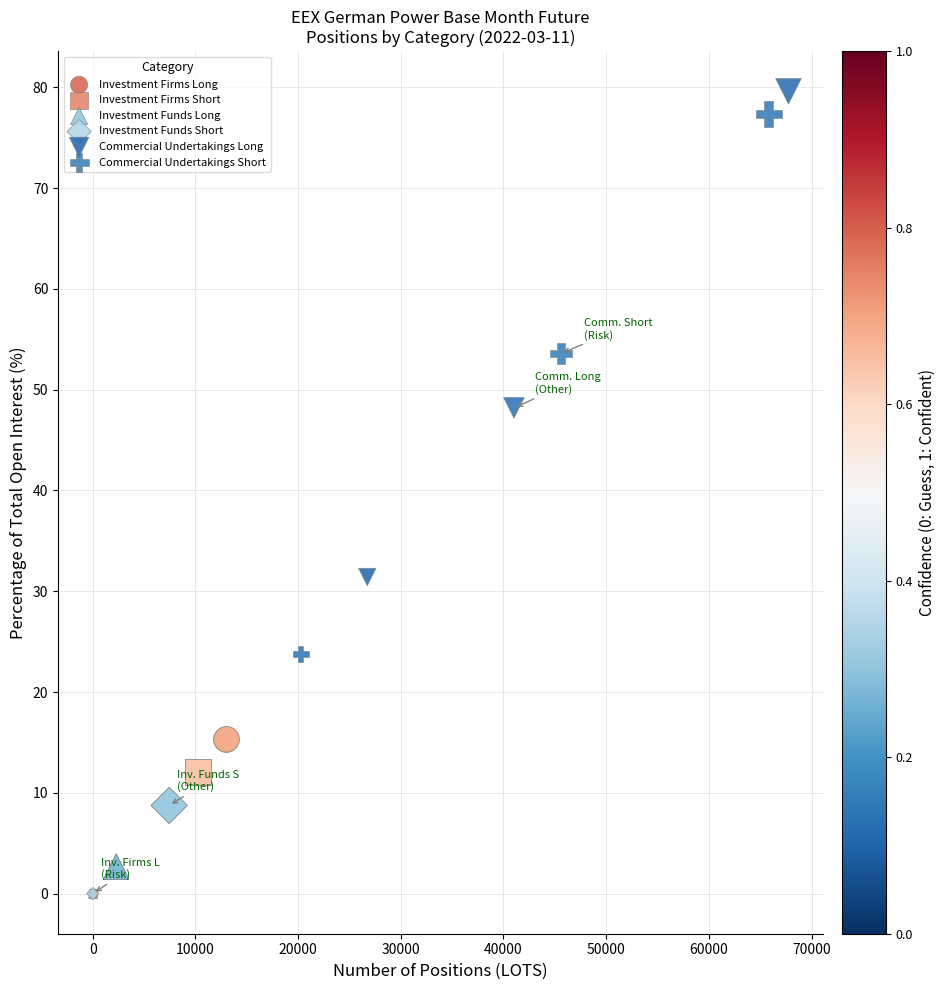

Which series has the widest spread of Y values?

Commercial Undertakings Short